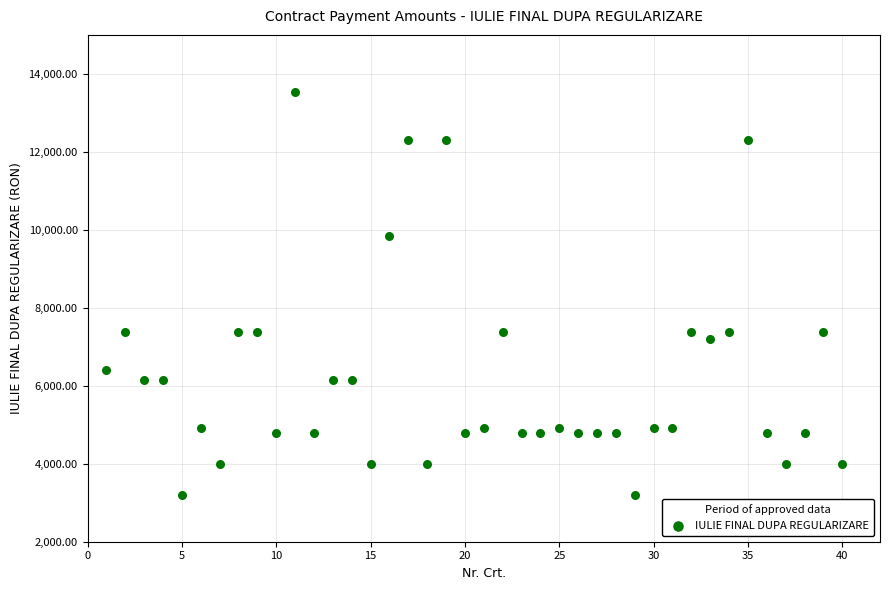

What is the range of X values (max minus min)?

39.0